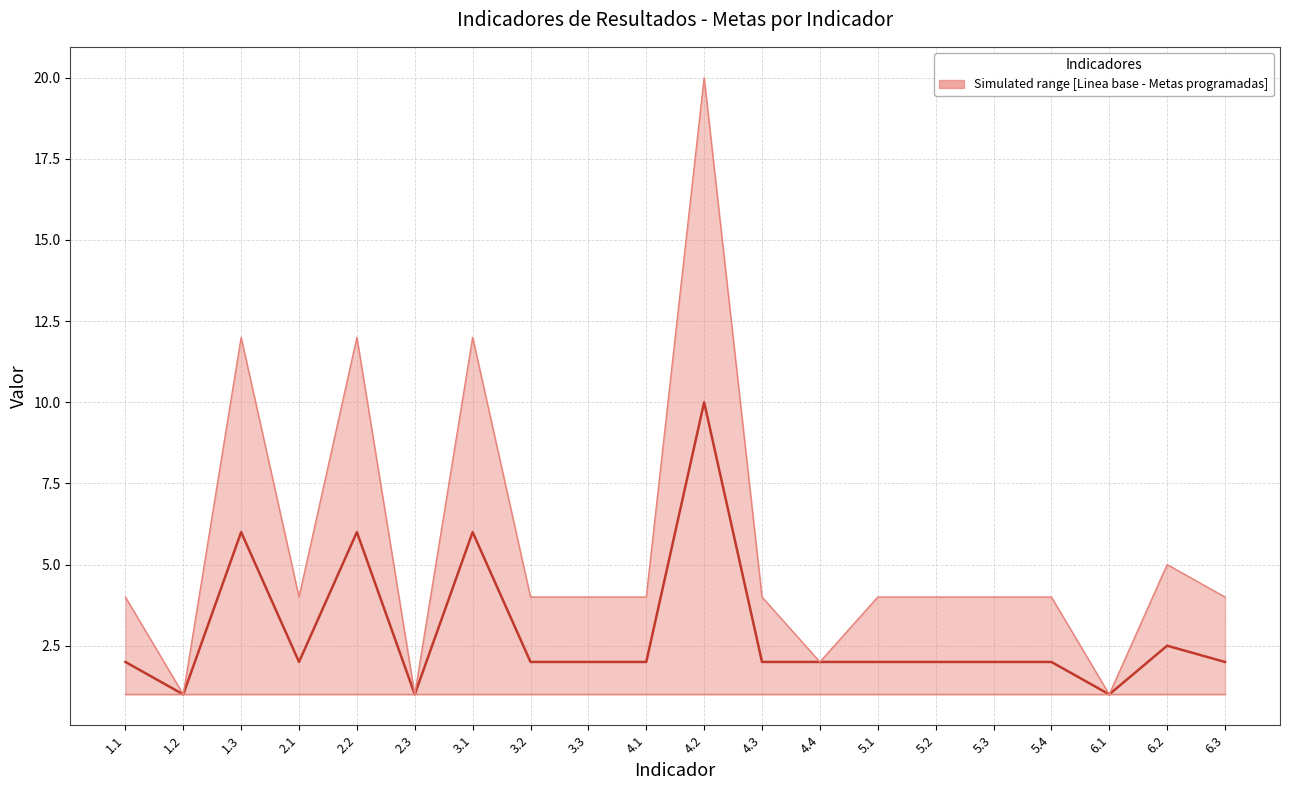

What position from the left is 4.4?

13